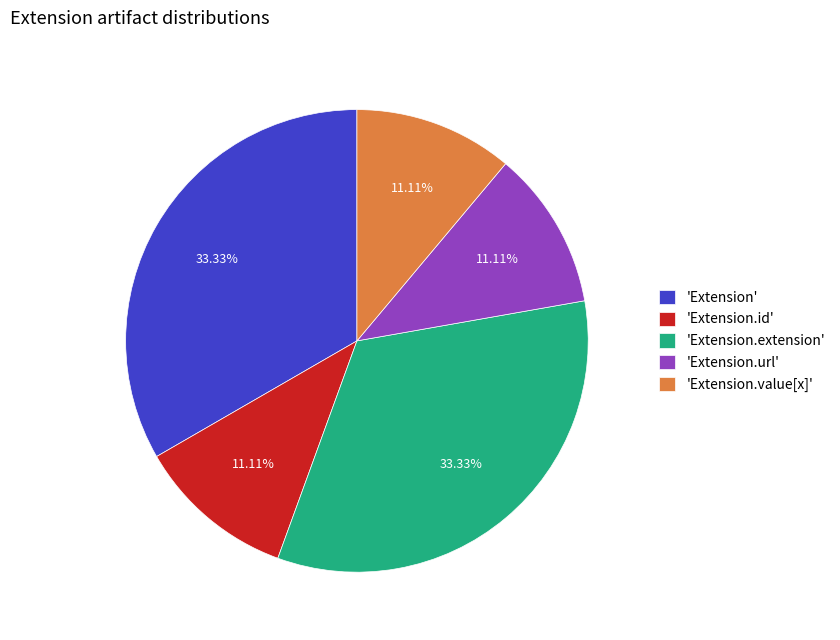

Is there any slice that represents more than half of the pie?

No